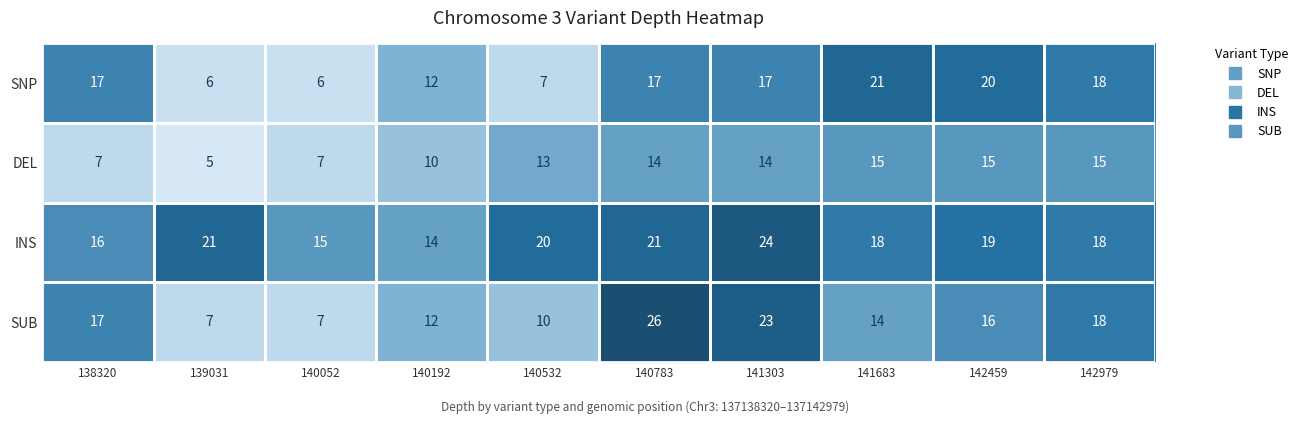

The value of INS at 142979 is 18. True or false?

True